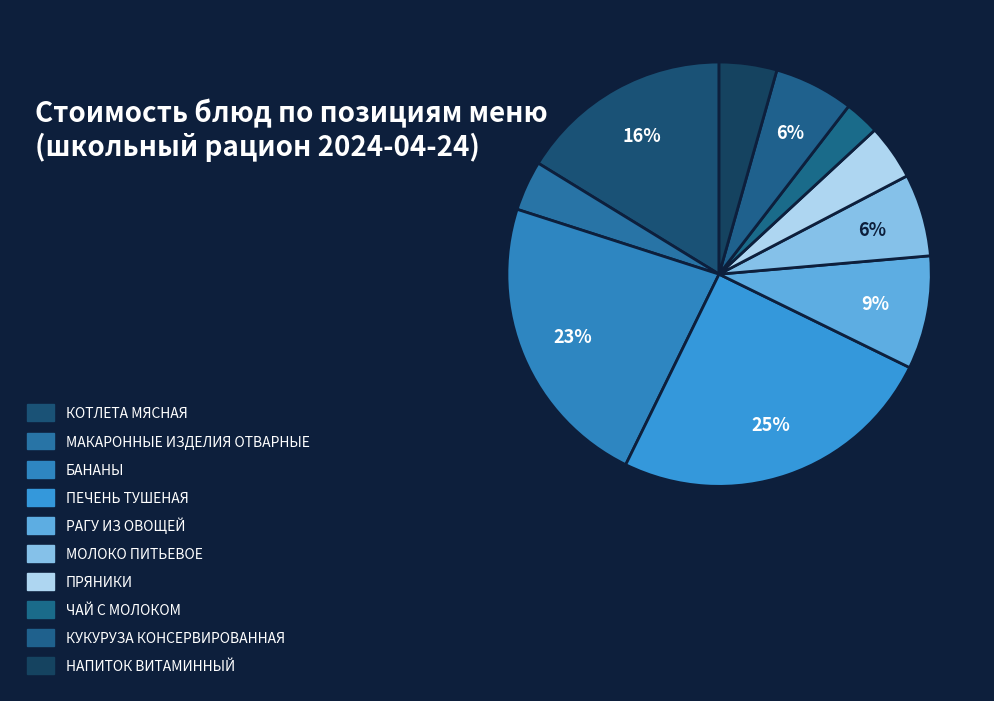

Which has a higher value, КУКУРУЗА КОНСЕРВИРОВАННАЯ or ПРЯНИКИ?

КУКУРУЗА КОНСЕРВИРОВАННАЯ